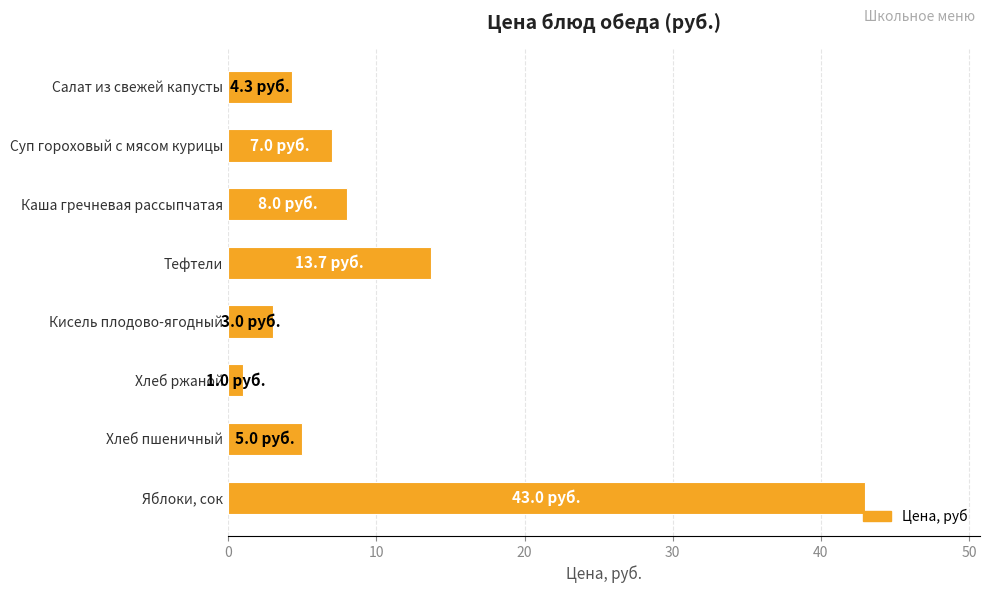

Approximately how many times larger is the value at Тефтели compared to Салат из свежей капусты?

3.2